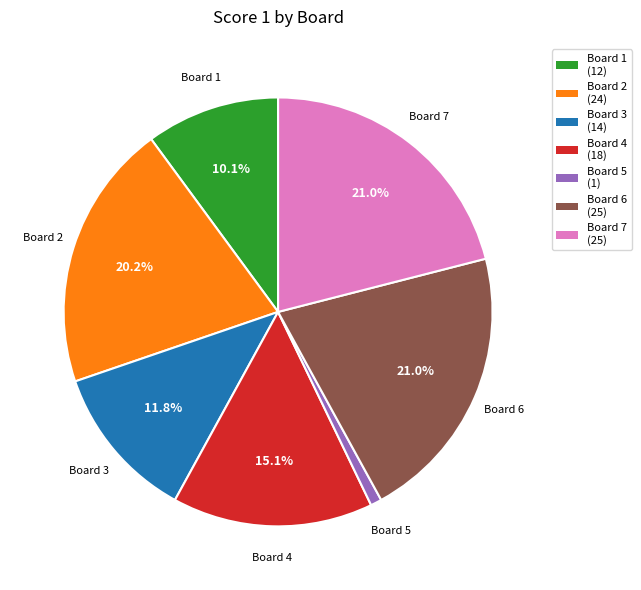

Count the number of slices in the pie.

7